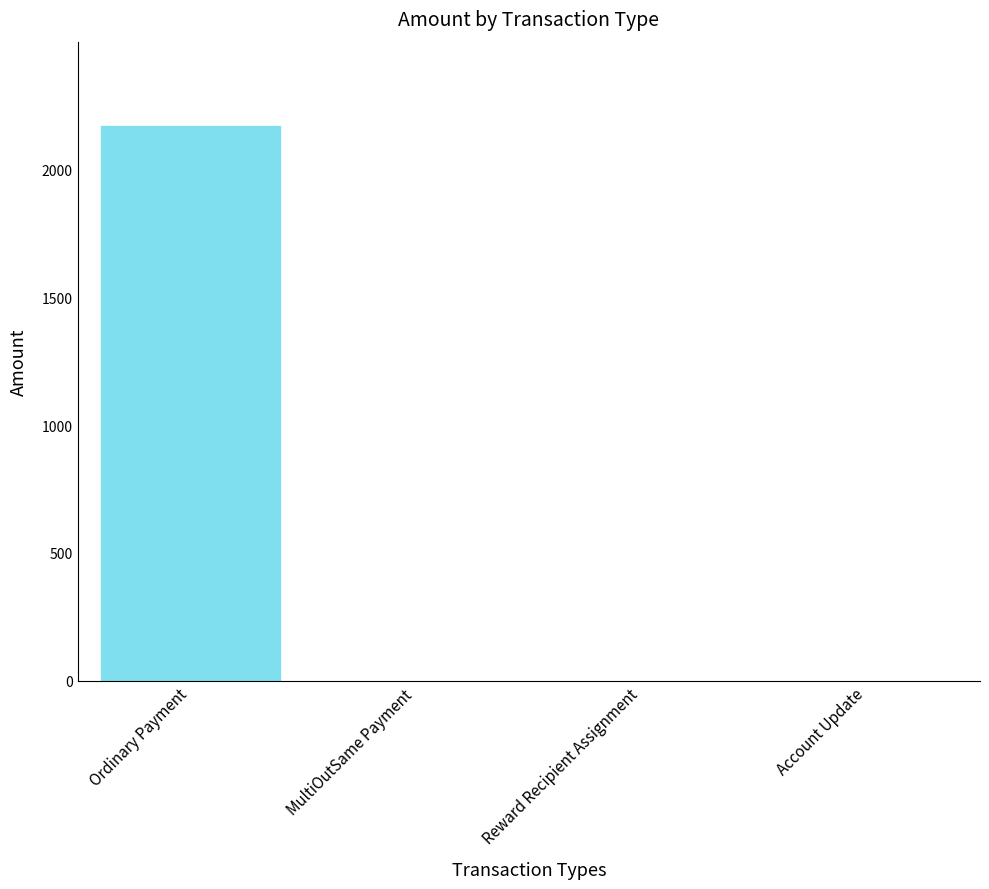

Is it true that the value at Ordinary Payment is 2173.6?

True